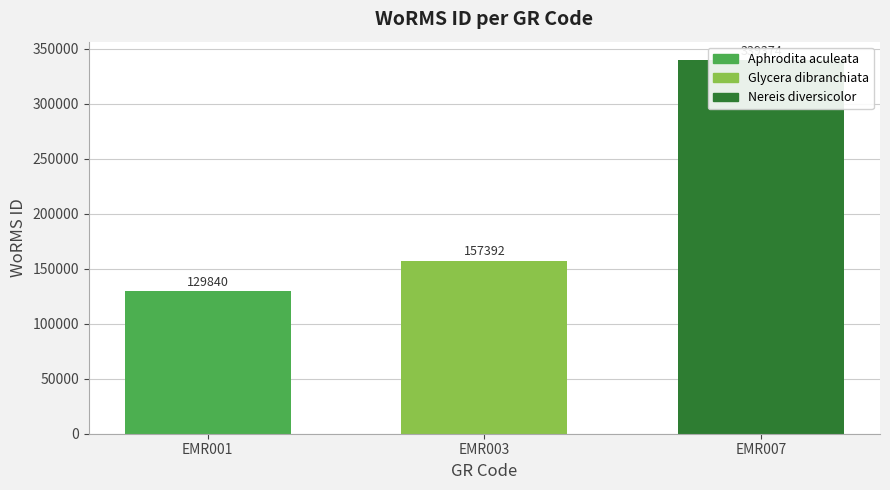

What is the average value?

208869